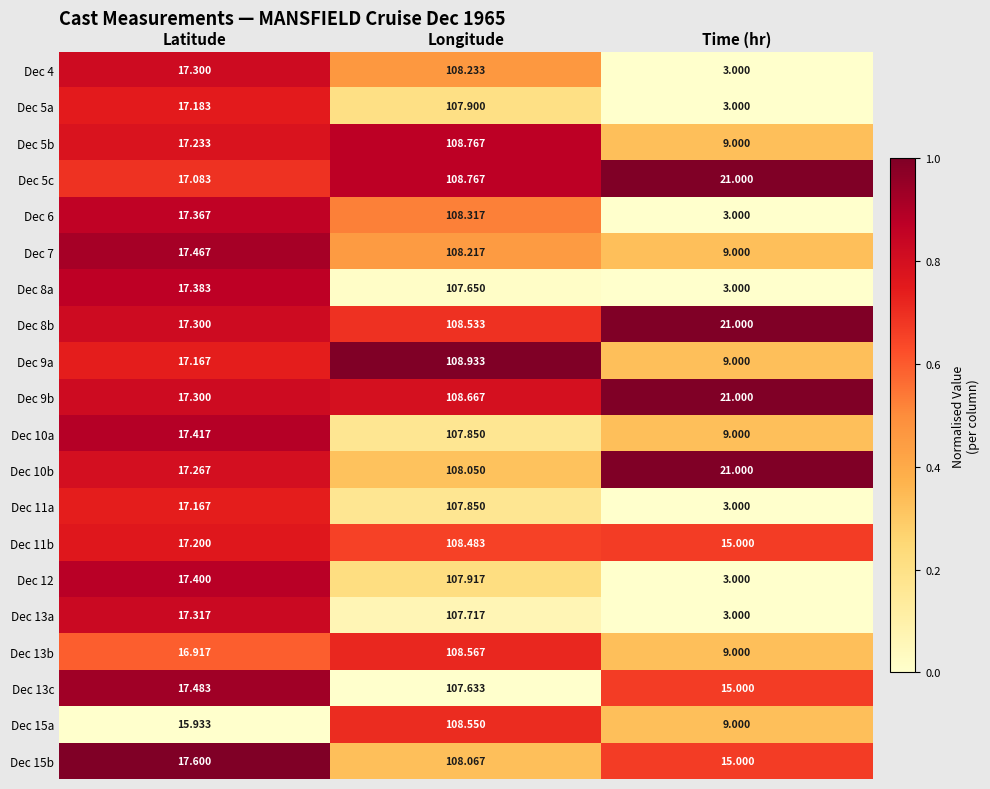

List the labels in order of Dec 13c value, largest first.

Longitude, Latitude, Time (hr)